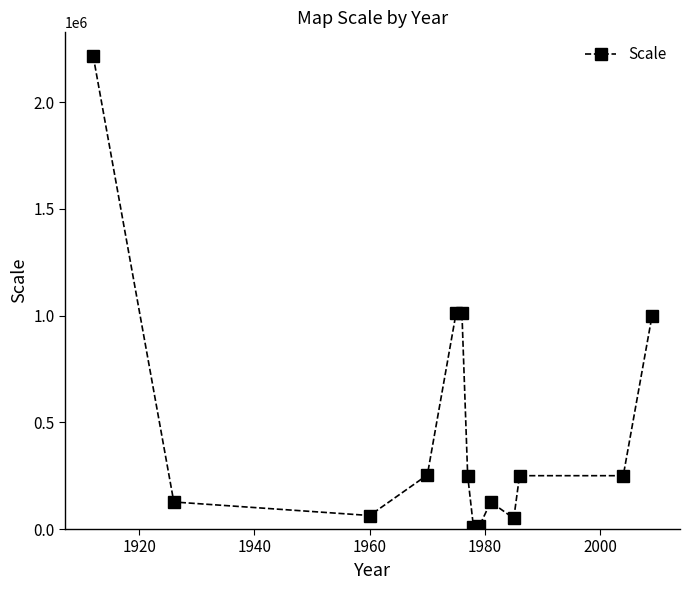

True or false: the data has more than 0 interior local peaks.

True